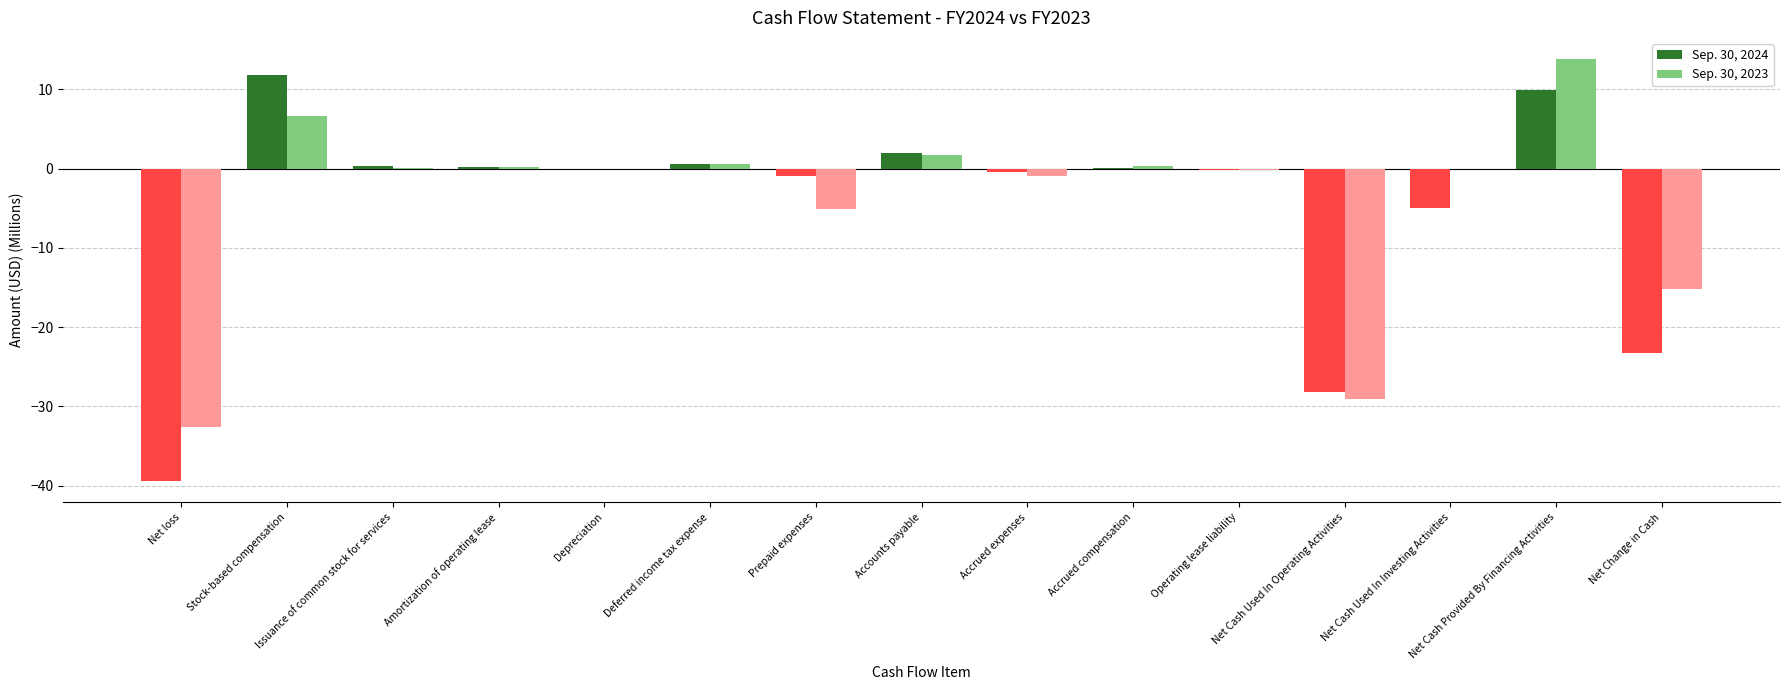

What is the greatest value displayed?

13.8